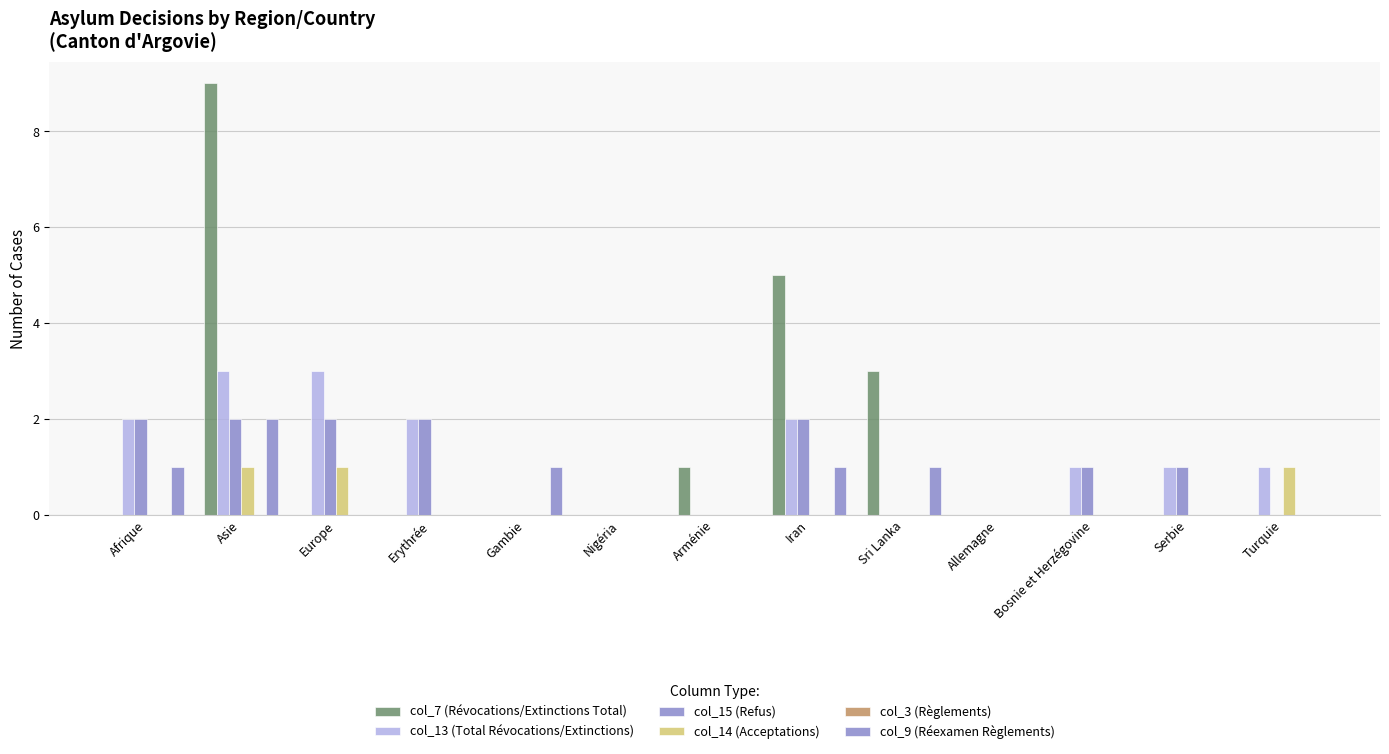

The value of col_9 (Réexamen Règlements) at Allemagne is 0. True or false?

True